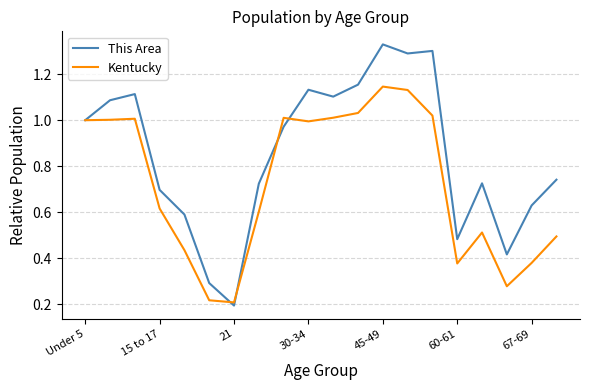

Which series has the largest total across all categories?

This Area